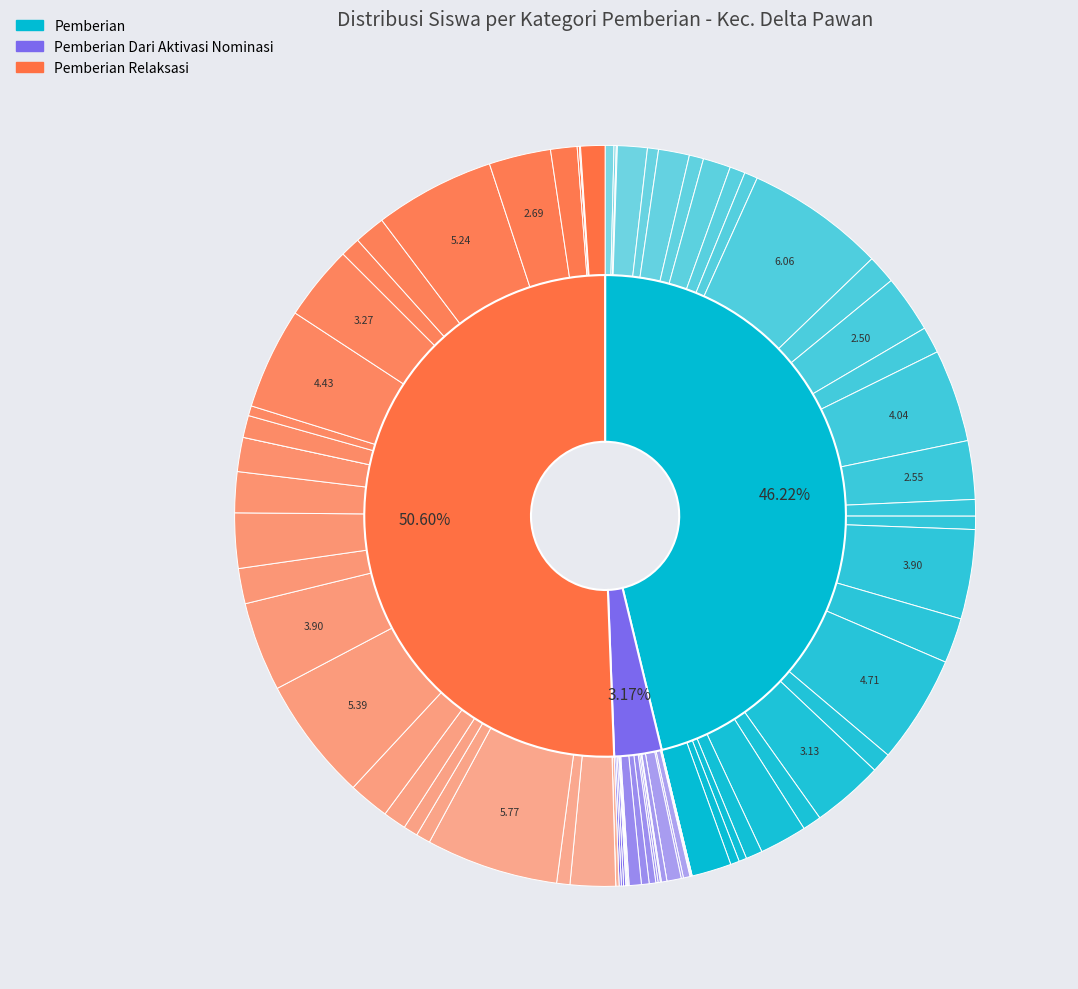

Is there a majority slice in this chart?

No